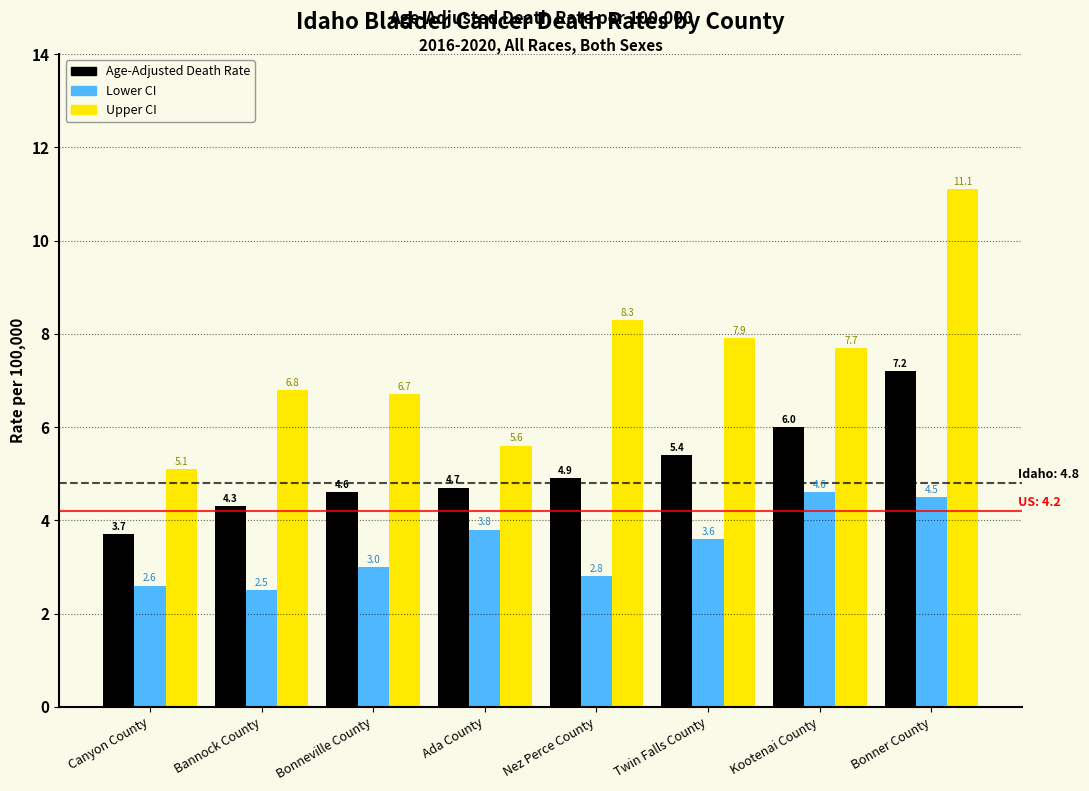

Reading right to left, extract all data points from this chart.

Age-Adjusted Death Rate: 7.2	6.0	5.4	4.9	4.7	4.6	4.3	3.7
Lower CI: 4.5	4.6	3.6	2.8	3.8	3.0	2.5	2.6
Upper CI: 11.1	7.7	7.9	8.3	5.6	6.7	6.8	5.1